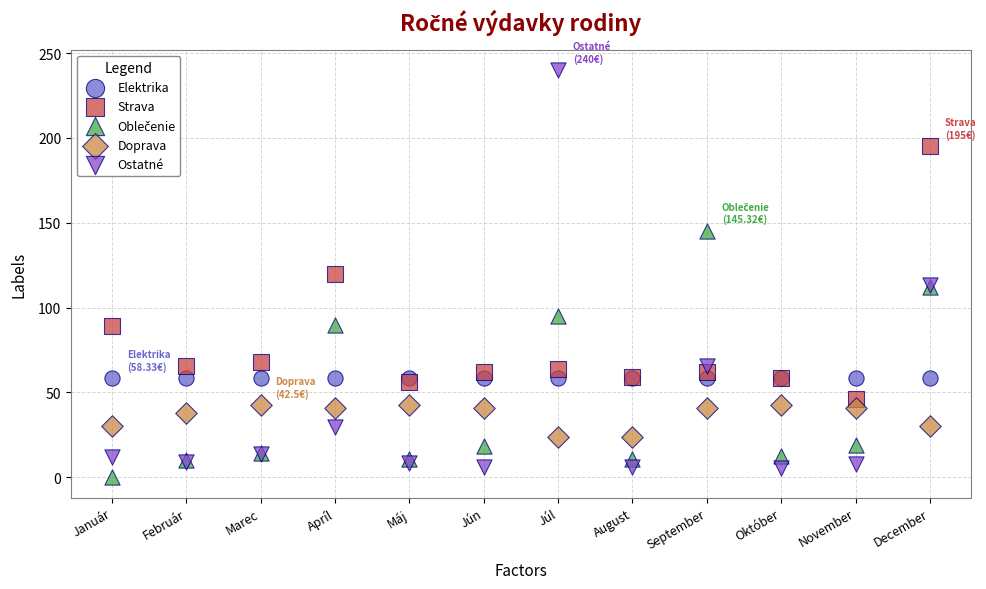

Which series reaches the maximum Y coordinate?

Ostatné